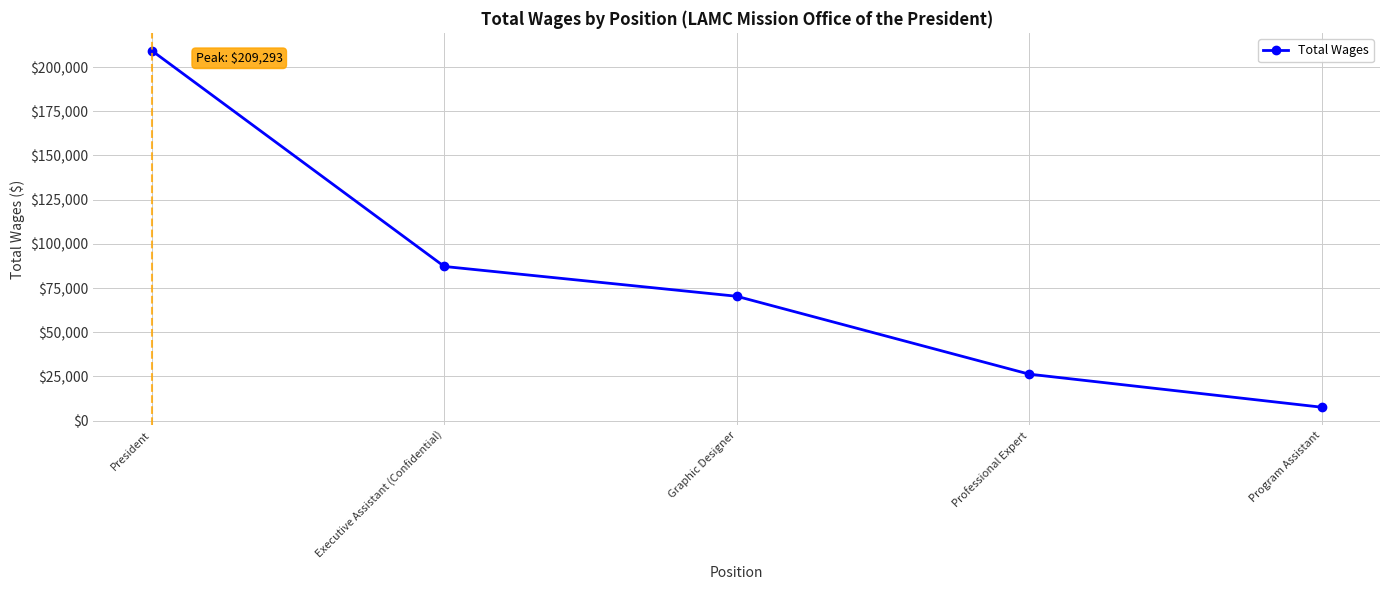

True or false: there are more than 0 points higher than both neighbors.

False